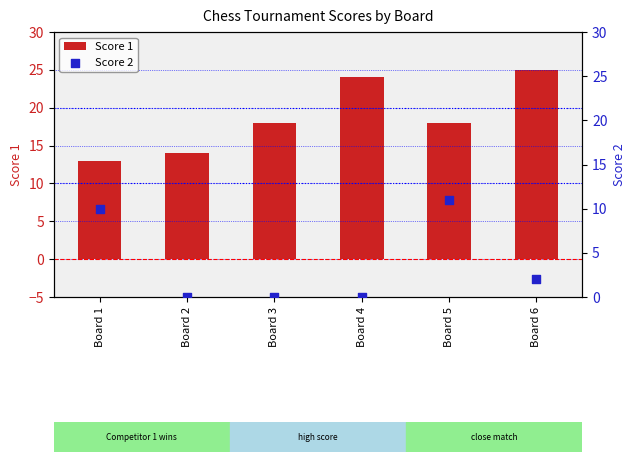

Which series has the largest total across all categories?

Score 1